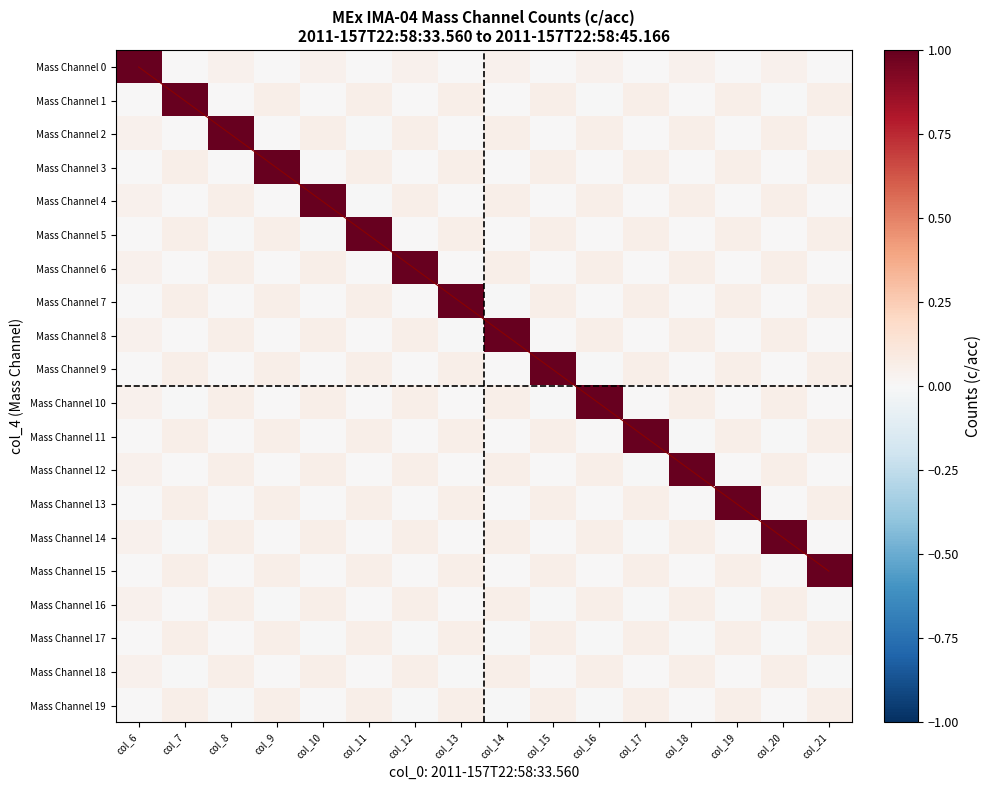

Where is Mass Channel 3 nearest to the value 0?

col_20